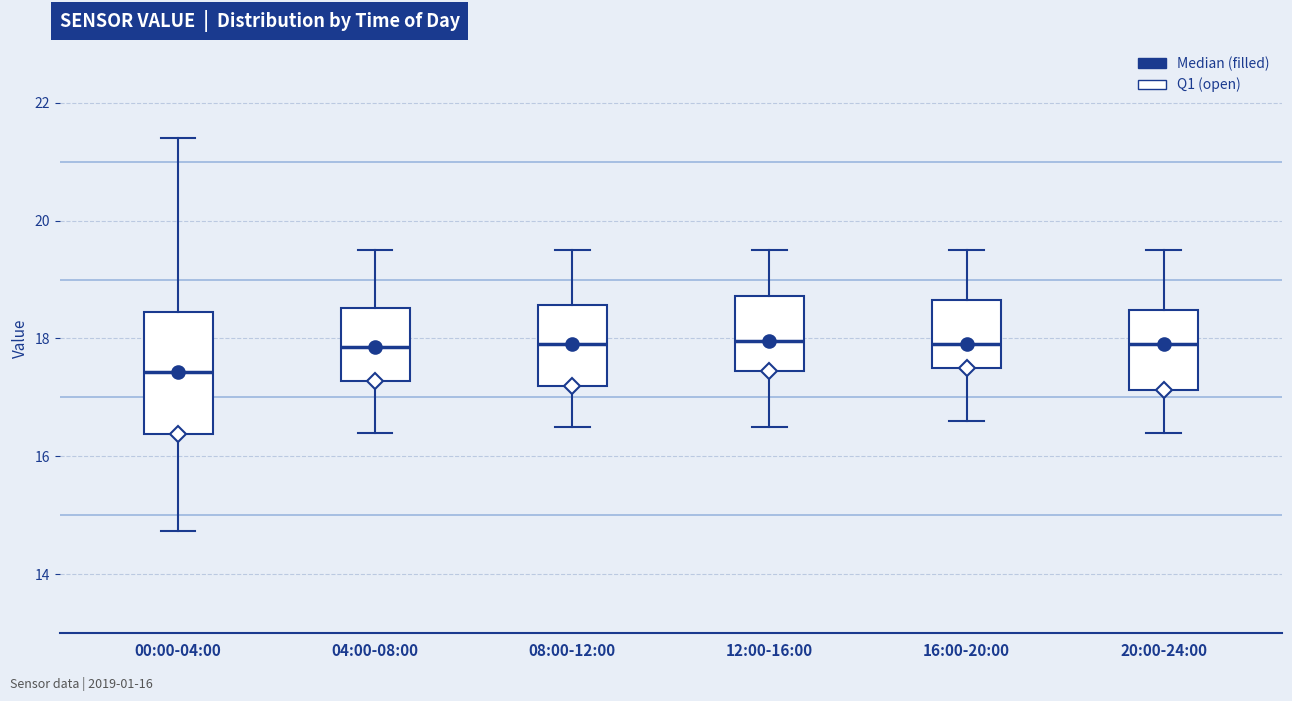

Reading left to right, transcribe this box plot: for each box, give where its median line is, the range the box spans, and where its two whiskers end, as read against the y-axis. The values are not printed on the chart, so give them approximately, as read against the axis.

00:00-04:00: median 17.4, box 16.4 to 18.4, whiskers 14.8 to 21.4
04:00-08:00: median 17.8, box 17.2 to 18.6, whiskers 16.4 to 19.6
08:00-12:00: median 18.0, box 17.2 to 18.6, whiskers 16.6 to 19.6
12:00-16:00: median 18.0, box 17.4 to 18.8, whiskers 16.6 to 19.6
16:00-20:00: median 18.0, box 17.6 to 18.6, whiskers 16.6 to 19.6
20:00-24:00: median 18.0, box 17.2 to 18.4, whiskers 16.4 to 19.6